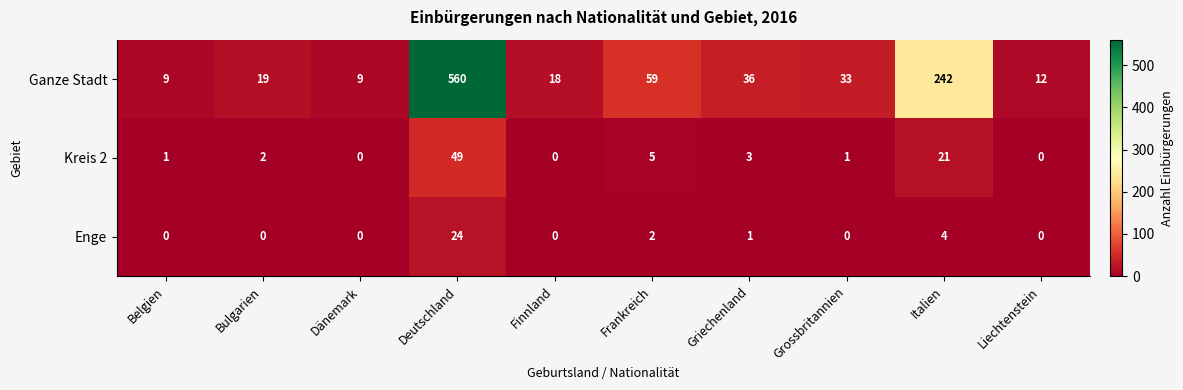

Where is Ganze Stadt nearest to the value 284?

Italien